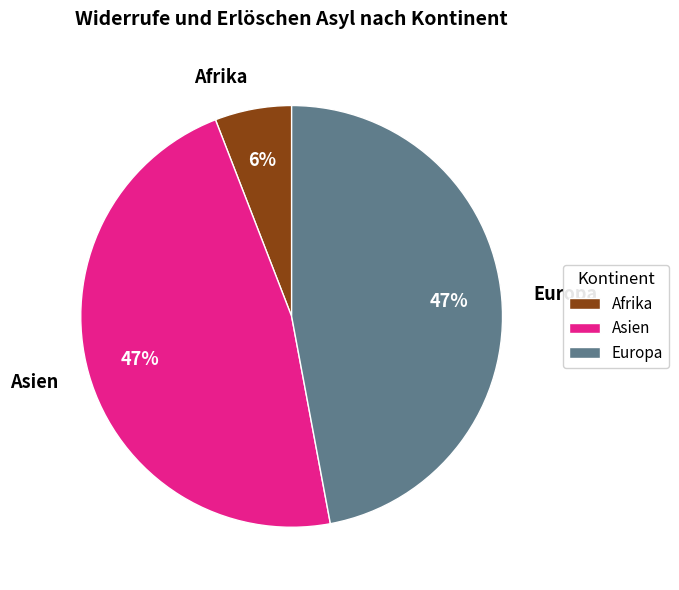

Which has a higher value, Europa or Afrika?

Europa